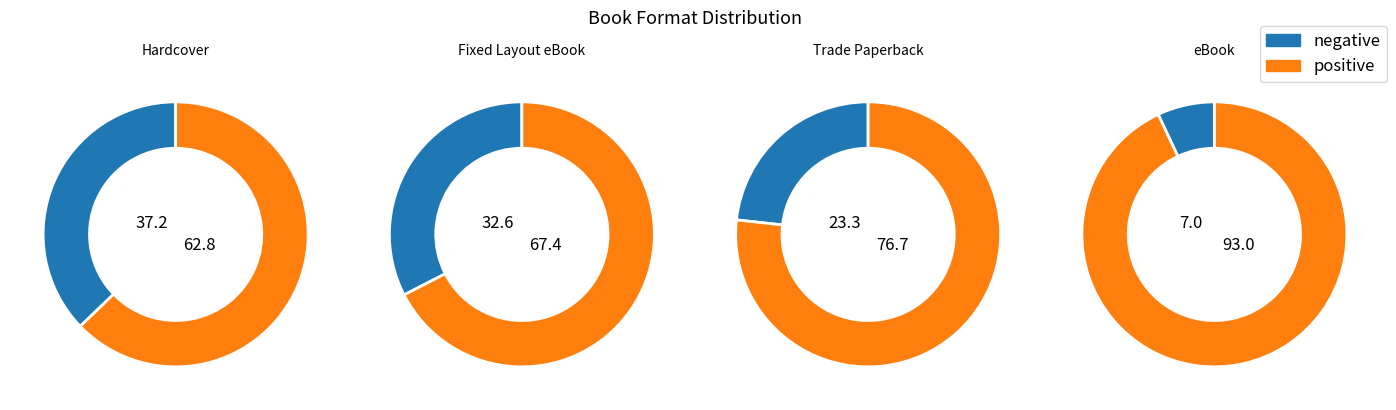

The Fixed Layout eBook slice represents 33% of the pie. True or false?

True